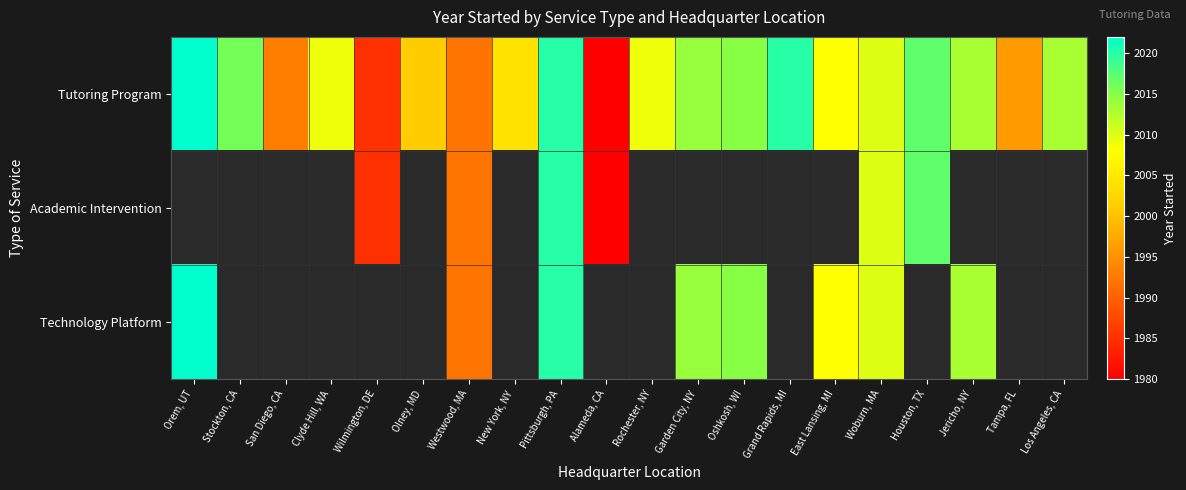

Reading left to right, what are all the values shown in this chart?

Tutoring Program: Orem, UT=2022	Stockton, CA=2016	San Diego, CA=1993	Clyde Hill, WA=2009	Wilmington, DE=1985	Olney, MD=2001	Westwood, MA=1992	New York, NY=2004	Pittsburgh, PA=2020	Alameda, CA=1980	Rochester, NY=2009	Garden City, NY=2014	Oshkosh, WI=2015	Grand Rapids, MI=2020	East Lansing, MI=2008	Woburn, MA=2010	Houston, TX=2017	Jericho, NY=2013	Tampa, FL=1996	Los Angeles, CA=2013
Academic Intervention: Orem, UT=0	Stockton, CA=0	San Diego, CA=0	Clyde Hill, WA=0	Wilmington, DE=1985	Olney, MD=0	Westwood, MA=1992	New York, NY=0	Pittsburgh, PA=2020	Alameda, CA=1980	Rochester, NY=0	Garden City, NY=0	Oshkosh, WI=0	Grand Rapids, MI=0	East Lansing, MI=0	Woburn, MA=2010	Houston, TX=2017	Jericho, NY=0	Tampa, FL=0	Los Angeles, CA=0
Technology Platform: Orem, UT=2022	Stockton, CA=0	San Diego, CA=0	Clyde Hill, WA=0	Wilmington, DE=0	Olney, MD=0	Westwood, MA=1992	New York, NY=0	Pittsburgh, PA=2020	Alameda, CA=0	Rochester, NY=0	Garden City, NY=2014	Oshkosh, WI=2015	Grand Rapids, MI=0	East Lansing, MI=2008	Woburn, MA=2010	Houston, TX=0	Jericho, NY=2013	Tampa, FL=0	Los Angeles, CA=0